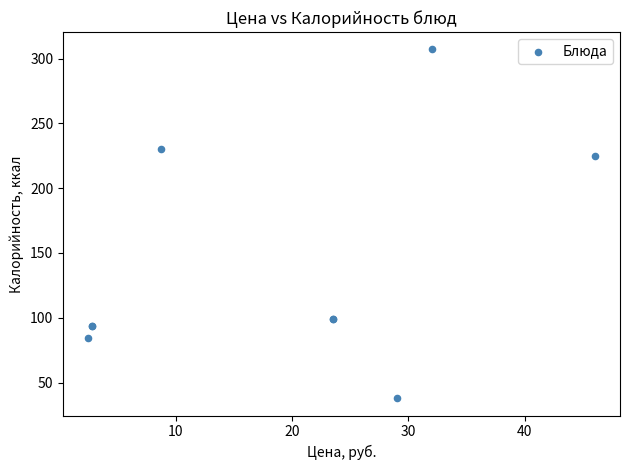

What Y value in the scatter plot is closest to 172?

225